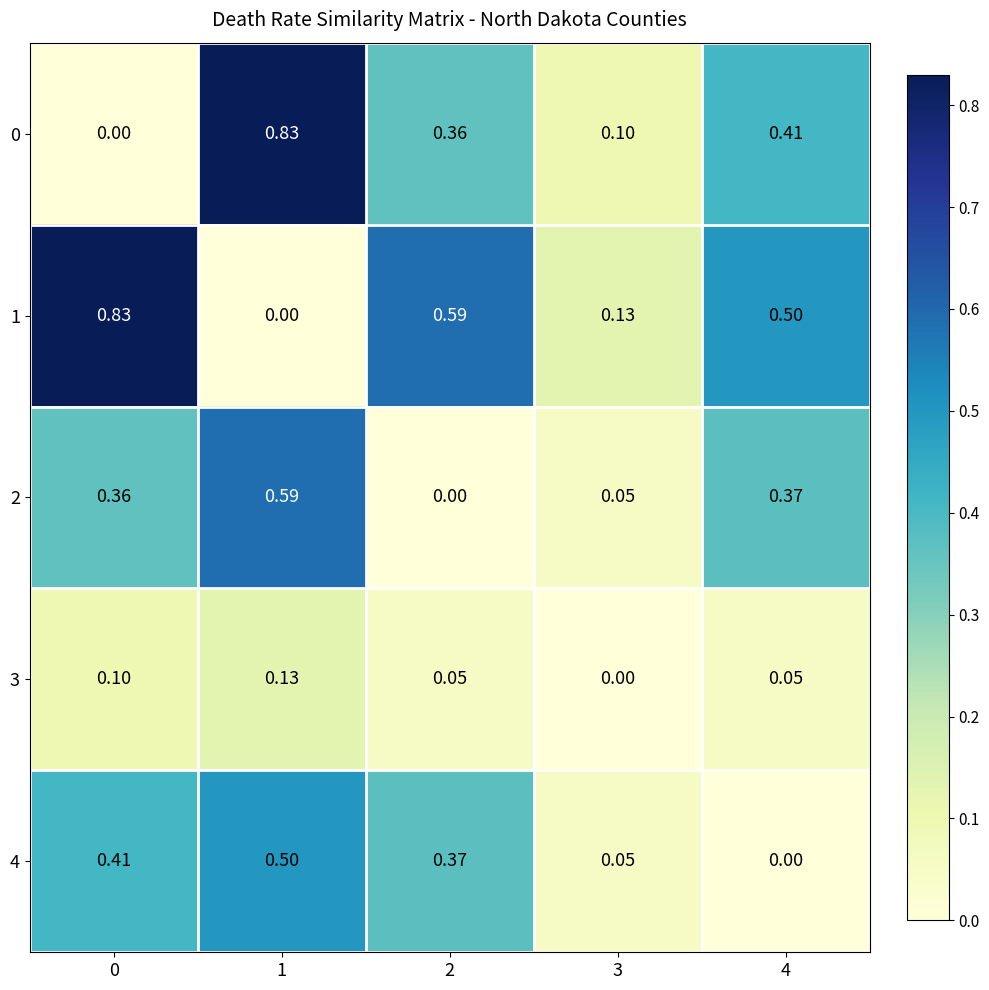

How many data points in 4 are above 0?

4